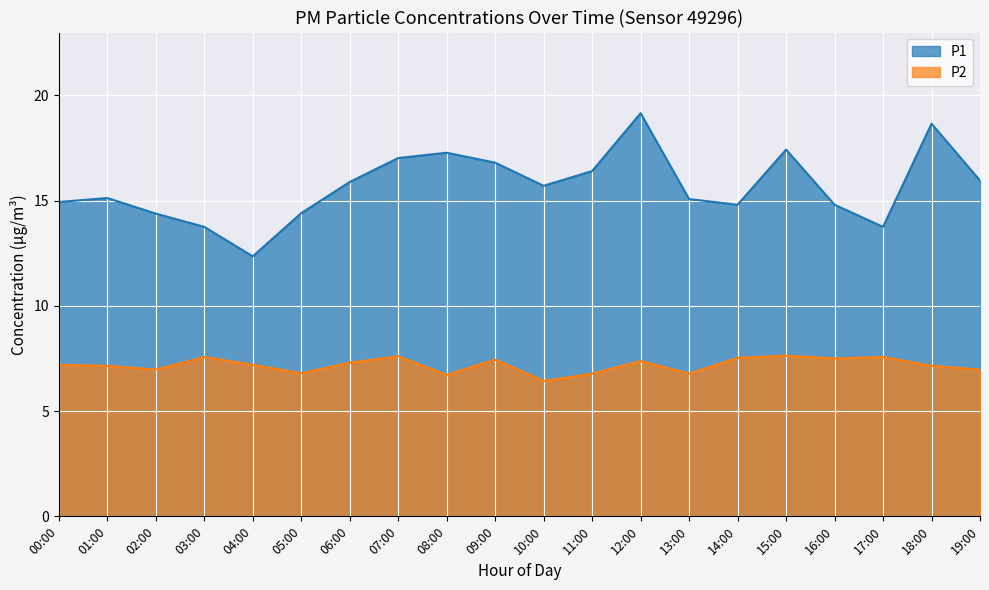

What is the total value across all series at 02:00?

21.4